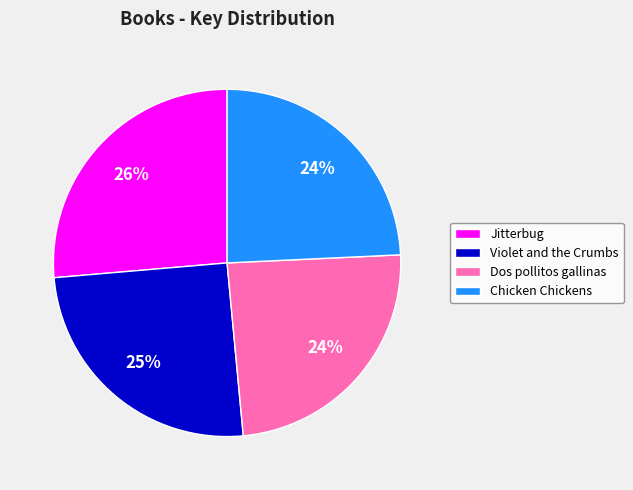

What percentage is the Dos pollitos gallinas slice, to the nearest percent?

24%